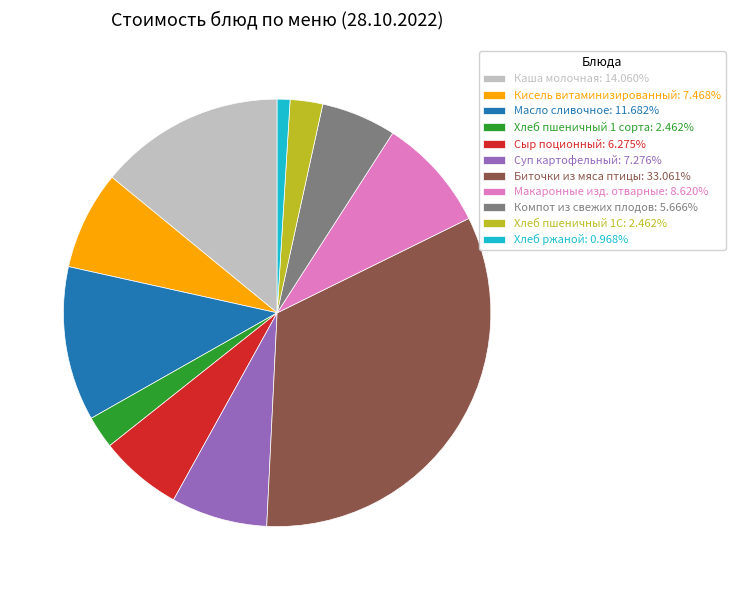

The Макаронные изд. отварные slice represents 20% of the pie. True or false?

False